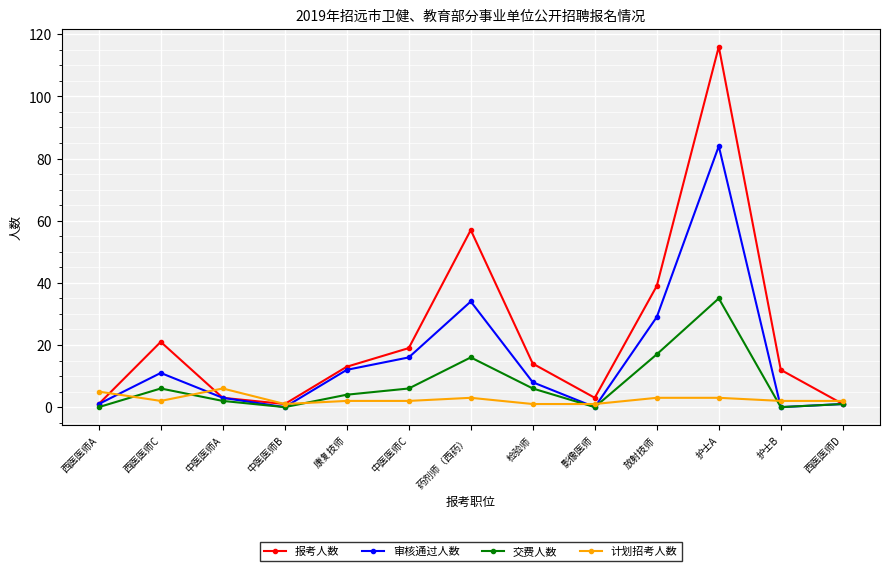

At which category is the sum across all series the highest?

护士A